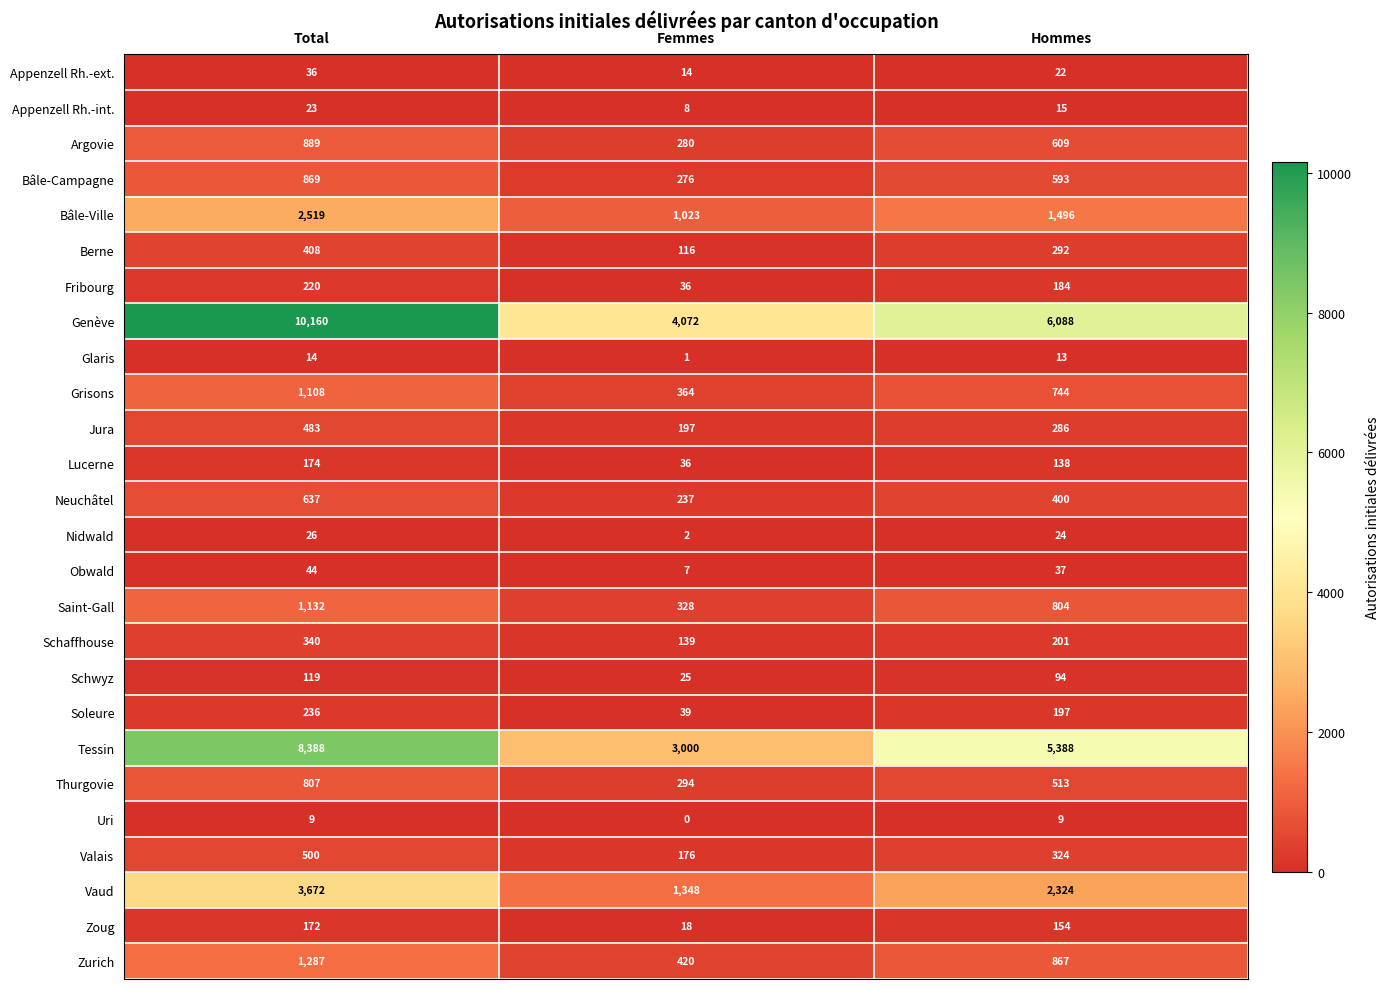

Read the Schwyz value at Hommes, to the nearest 5.

95